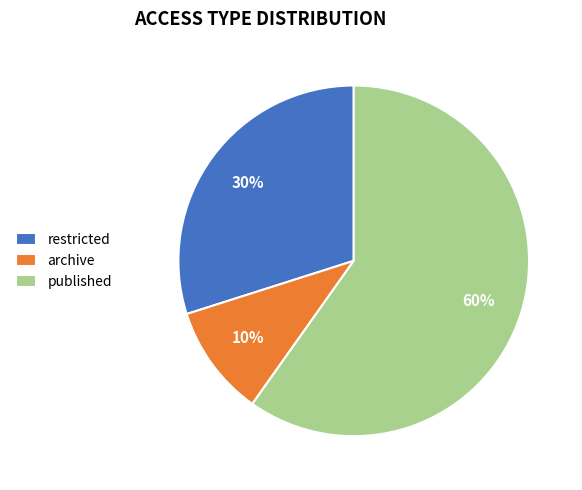

Rank the categories by value from lowest to highest.

archive, restricted, published